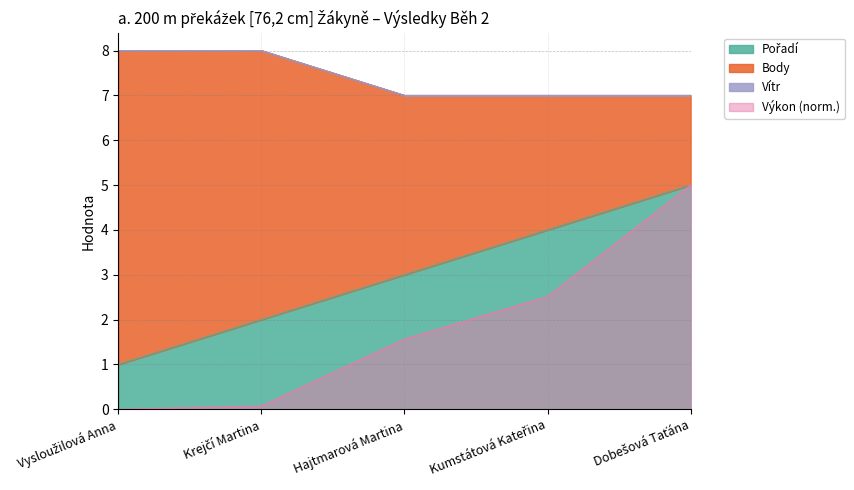

The value of Výkon (norm.) at Hajtmarová Martina is 1.6. True or false?

True